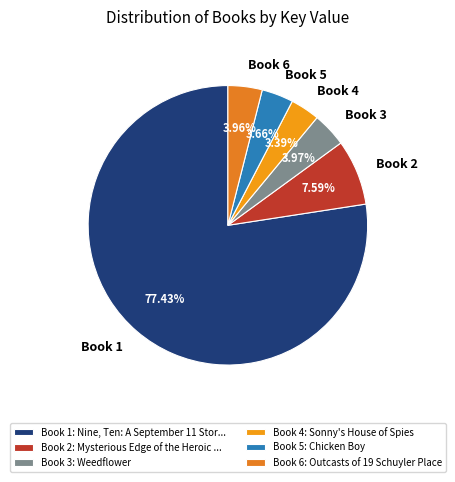

Is there a majority slice in this chart?

Yes